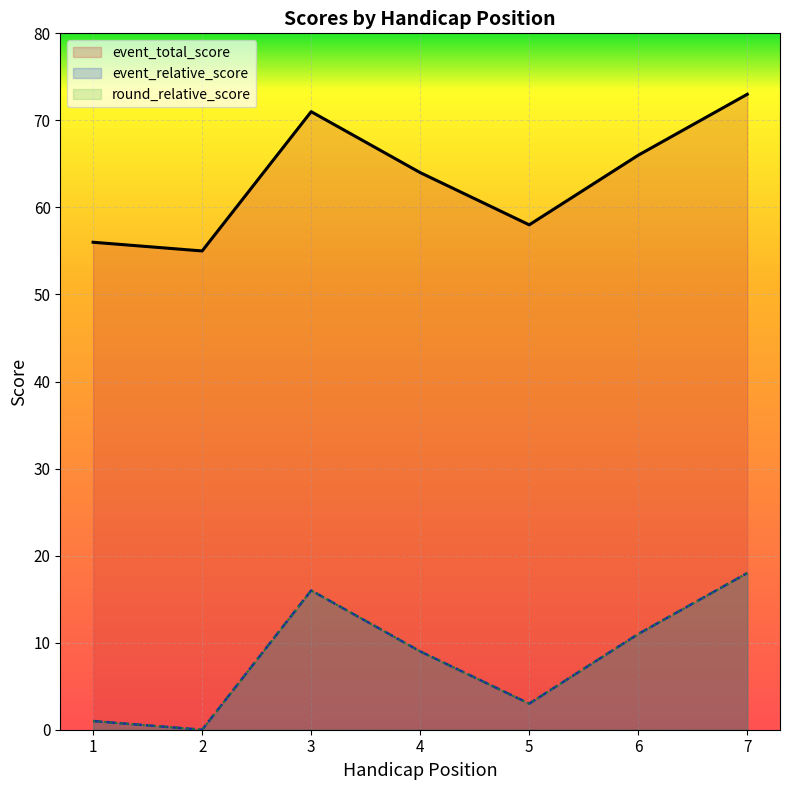

Count the number of categories in the chart.

7